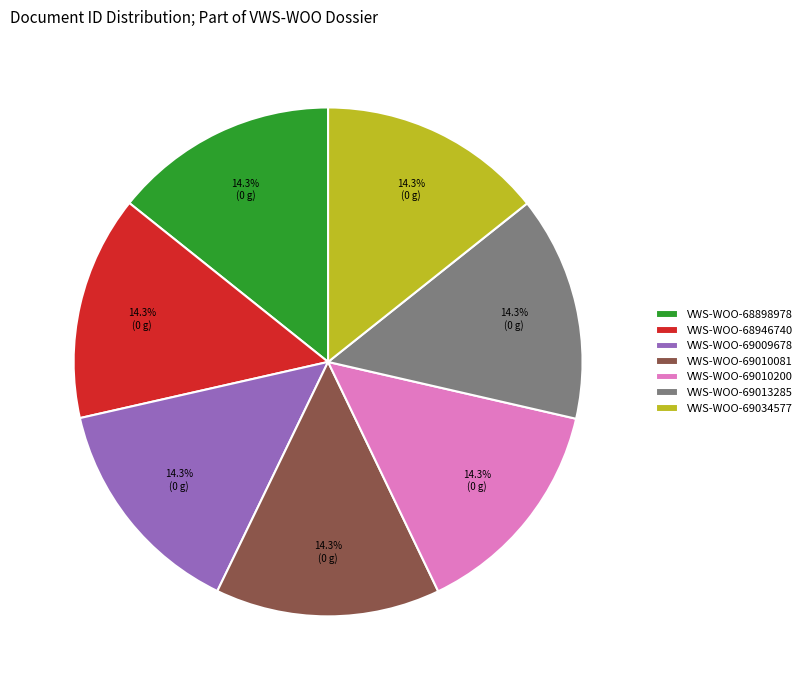

The VWS-WOO-69009678 slice represents 14% of the pie. True or false?

True